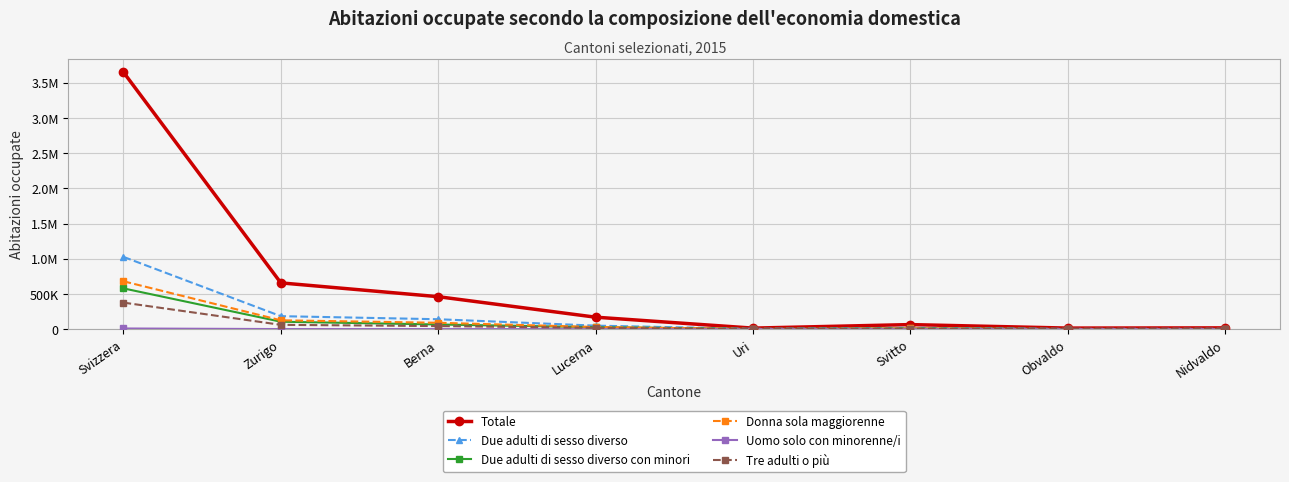

What is the spread (max minus min) of values at Lucerna?

169924